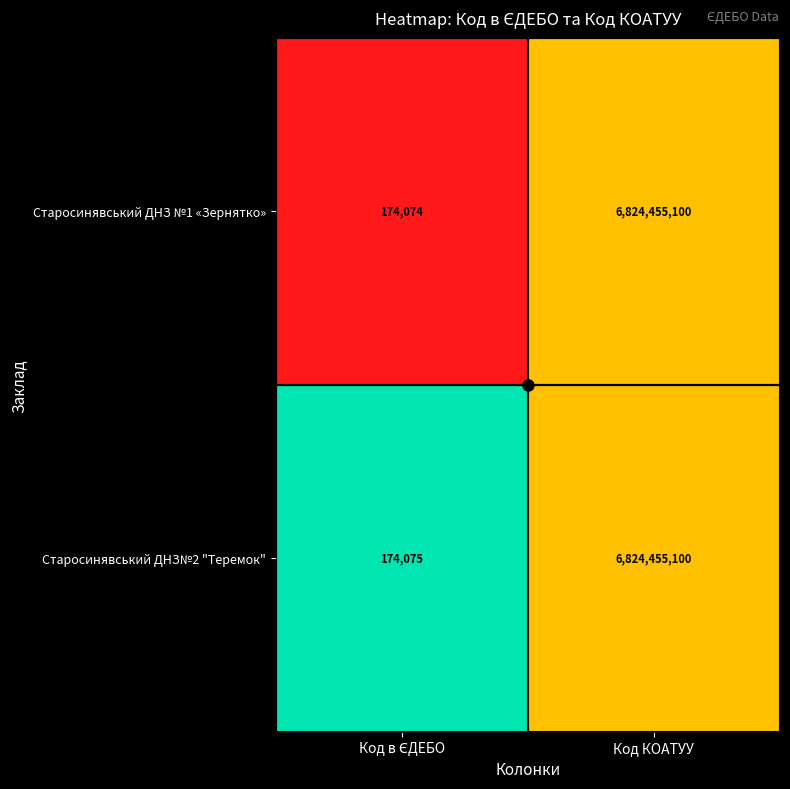

Which series has the largest total across all categories?

Старосинявський ДНЗ№2 "Теремок"